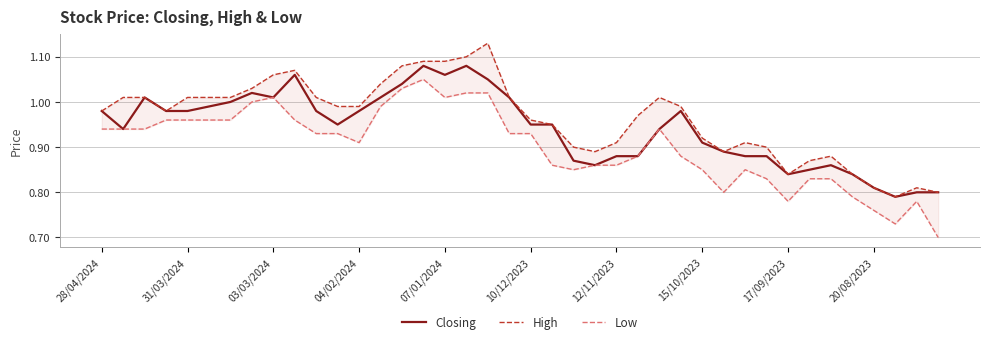

True or false: Low and High cross at least once.

False